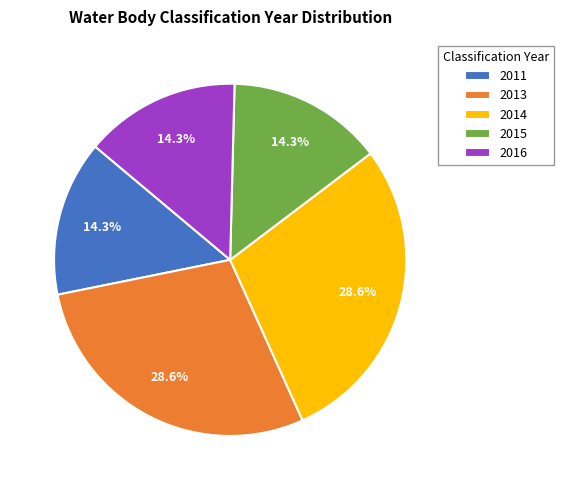

To the nearest percent, what is the combined percentage of 2013 and 2016?

43%